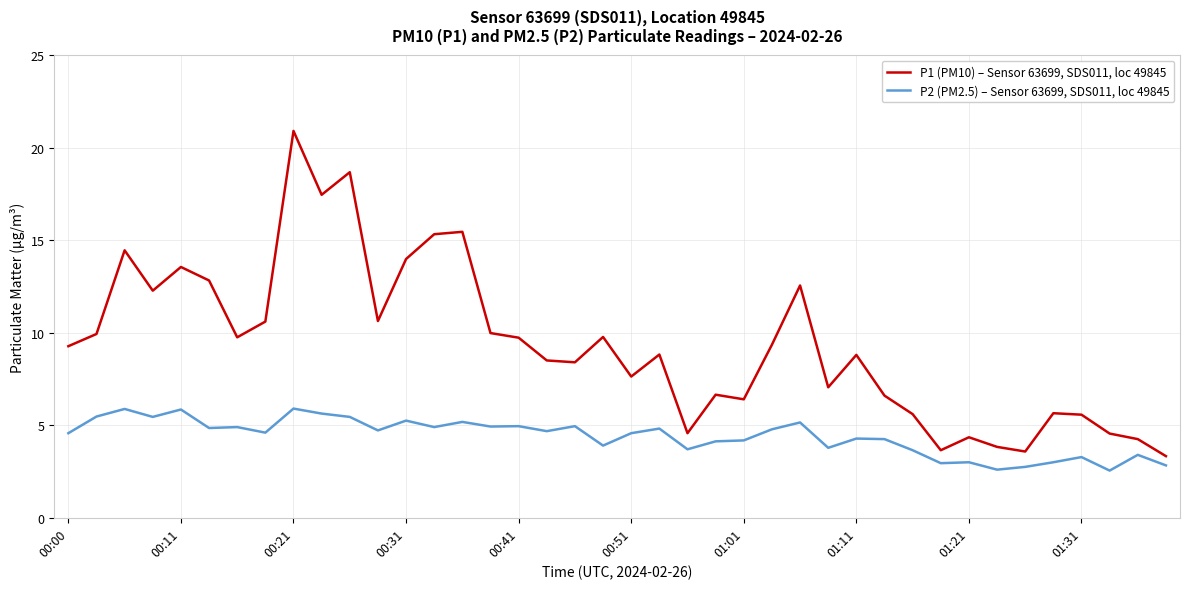

What are all the series names shown in the legend?

P1 (PM10) – Sensor 63699, SDS011, loc 49845, P2 (PM2.5) – Sensor 63699, SDS011, loc 49845